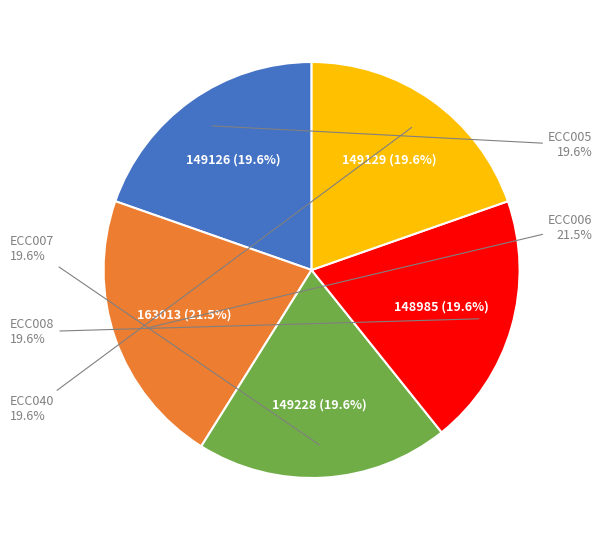

Is it true that ECC040 is 13% of the pie?

False